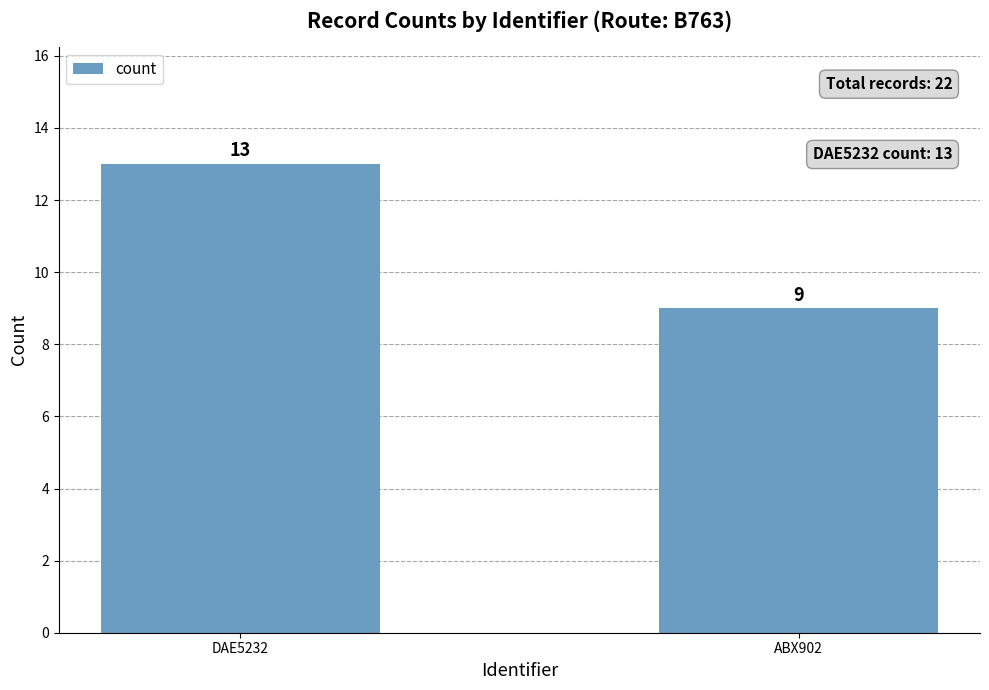

Is it true that the value at ABX902 is 9?

True